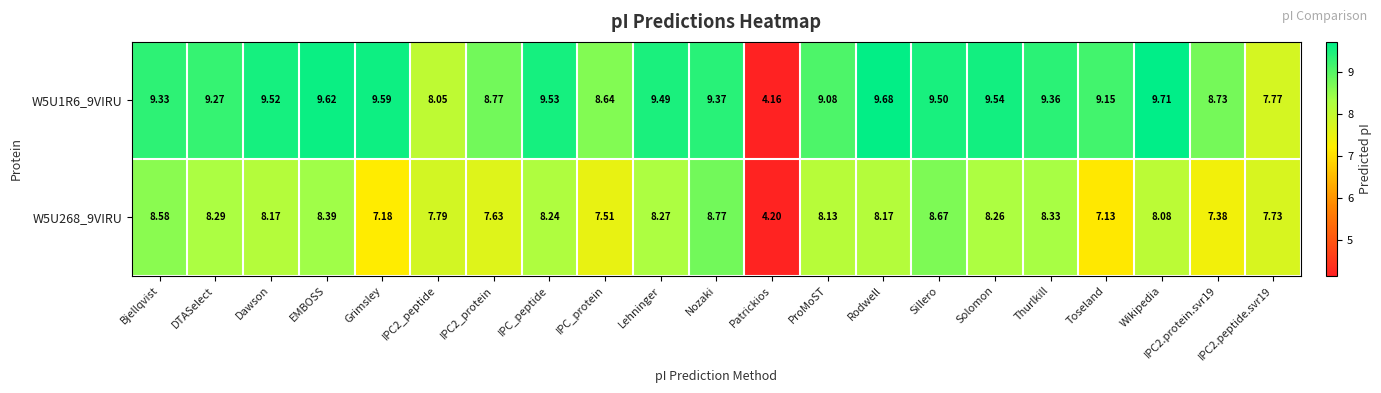

At which category is the sum across all series the highest?

Sillero